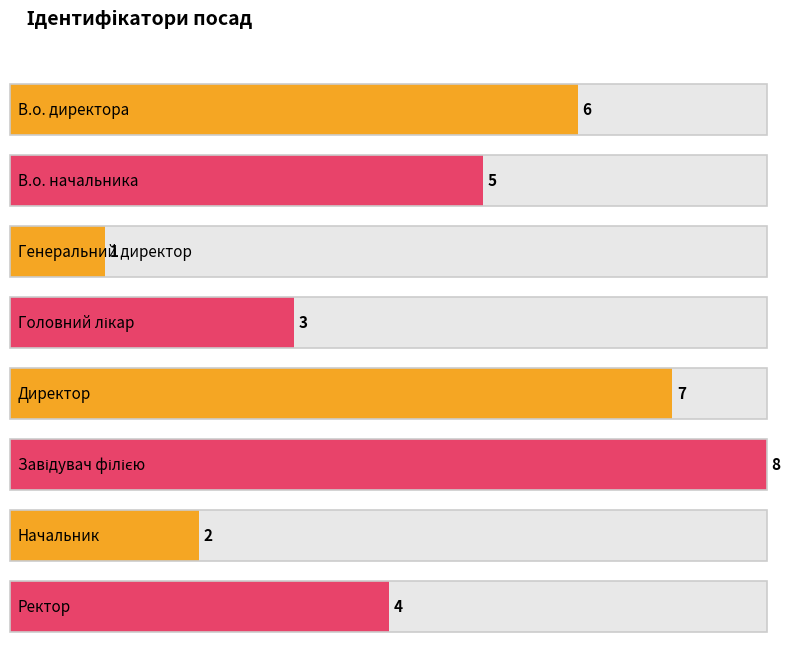

The chart shows a value of 3 at Завідувач філією. True or false?

False